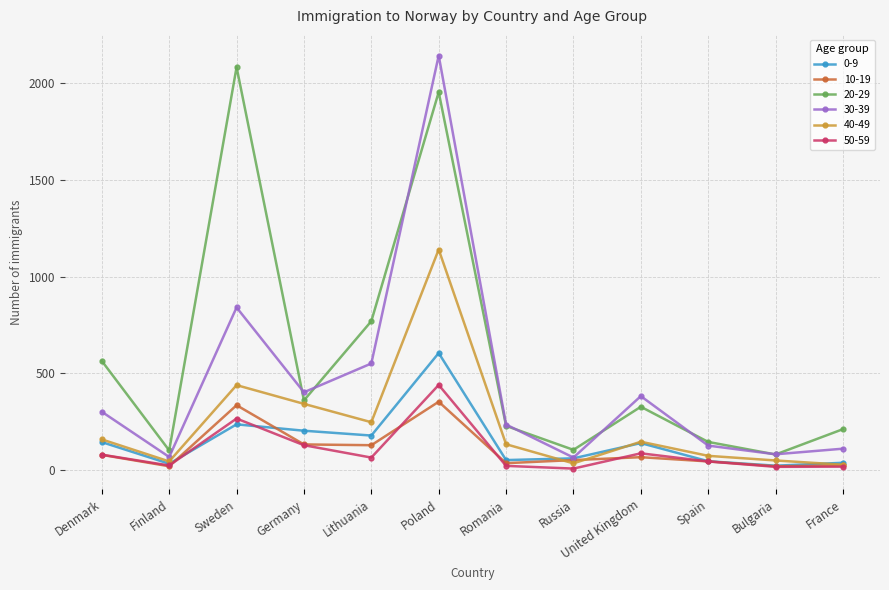

How many data points does each series have?

12